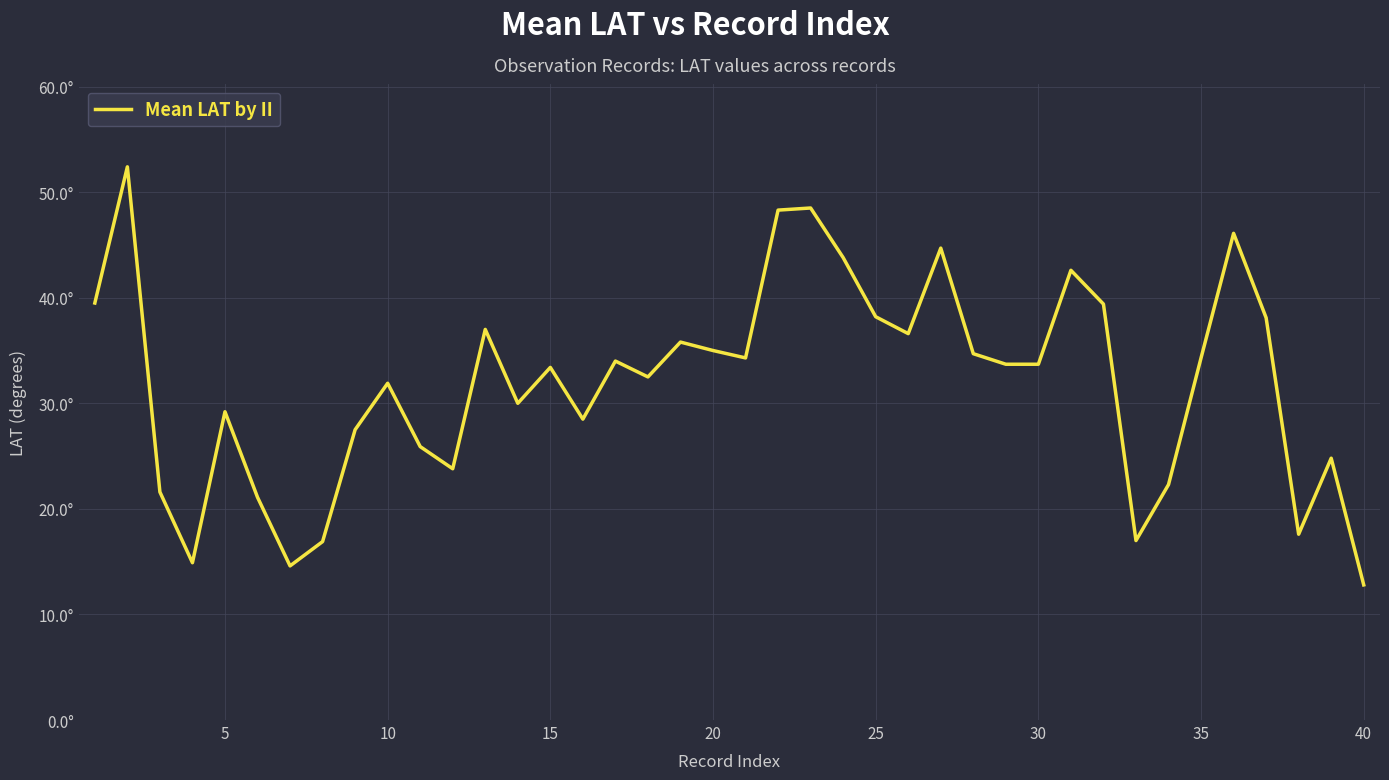

Reading right to left, list all the values displayed in this chart.

12.8	24.8	17.6	38.1	46.1	34.3	22.3	17.0	39.4	42.6	33.7	33.7	34.7	44.7	36.6	38.2	43.8	48.5	48.3	34.3	35.0	35.8	32.5	34.0	28.5	33.4	30.0	37.0	23.8	25.9	31.9	27.5	16.9	14.6	21.1	29.2	14.9	21.6	52.4	39.5